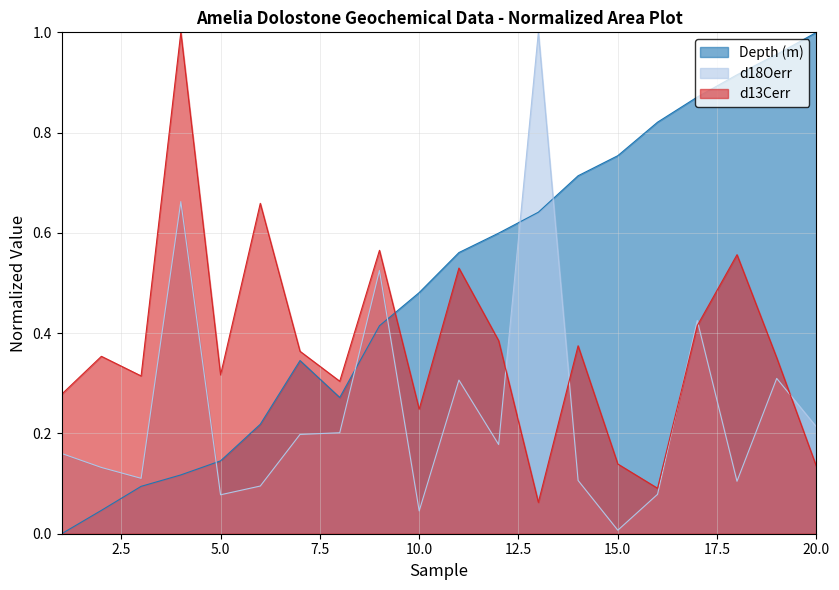

What is the difference between the d13Cerr values at 19 and 4?

0.6